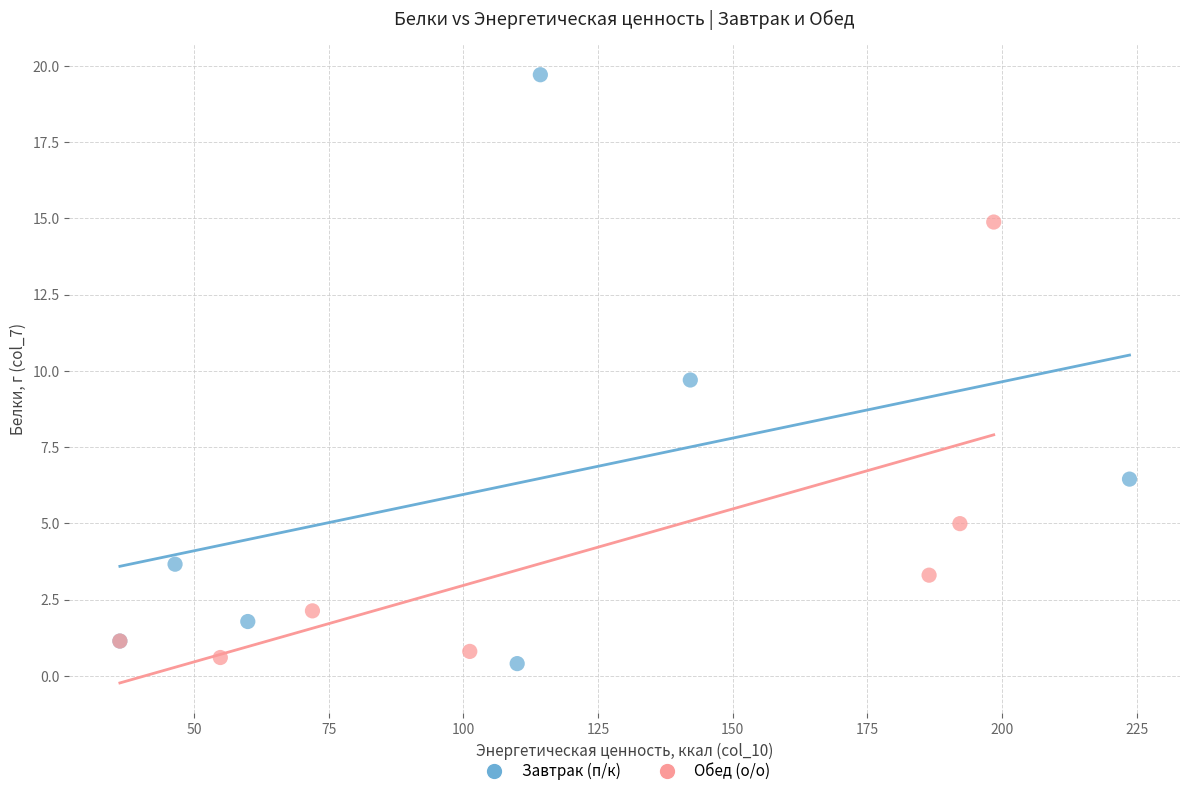

What are all the series names shown in the legend?

Завтрак (п/к), Обед (о/о)